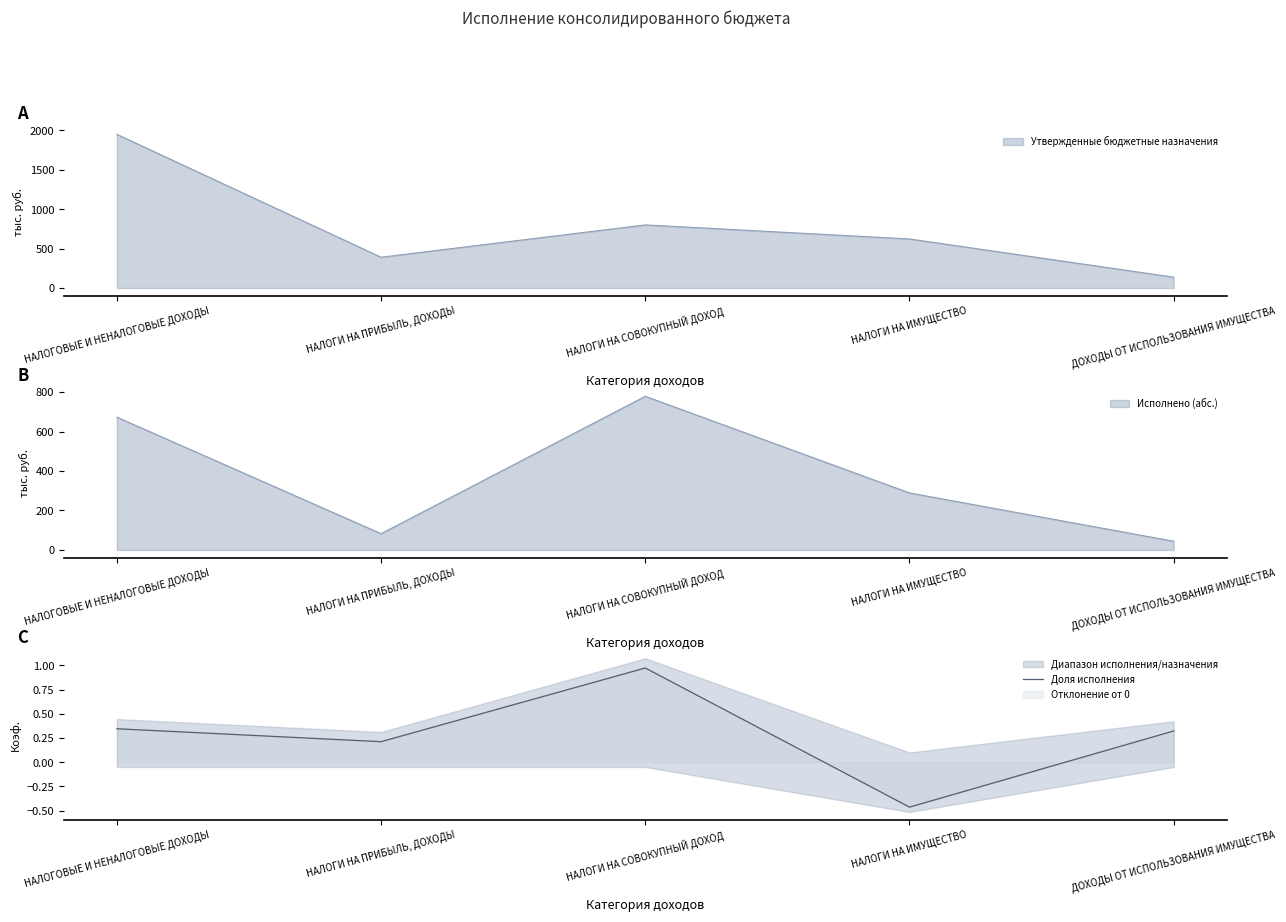

Which has a higher value, ДОХОДЫ ОТ ИСПОЛЬЗОВАНИЯ ИМУЩЕСТВА or НАЛОГИ НА СОВОКУПНЫЙ ДОХОД?

НАЛОГИ НА СОВОКУПНЫЙ ДОХОД